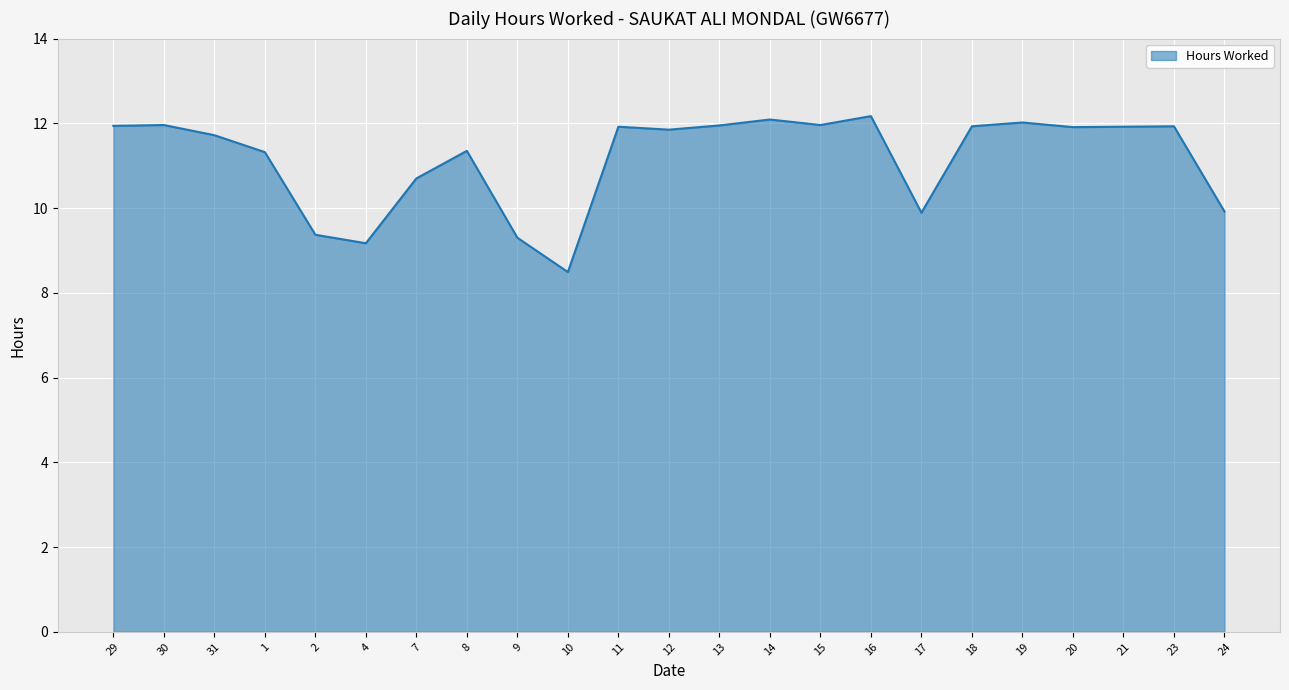

How many lines are shown in the chart?

1